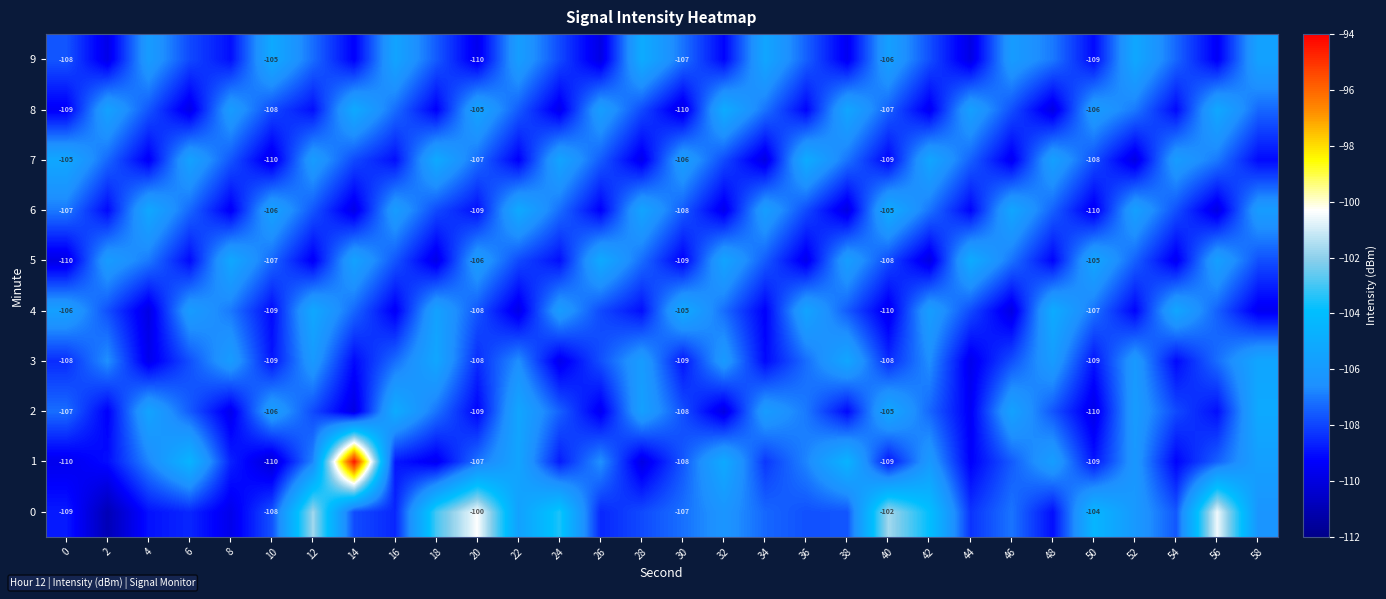

True or false: 5 has a value of -109.8 at 18.

True